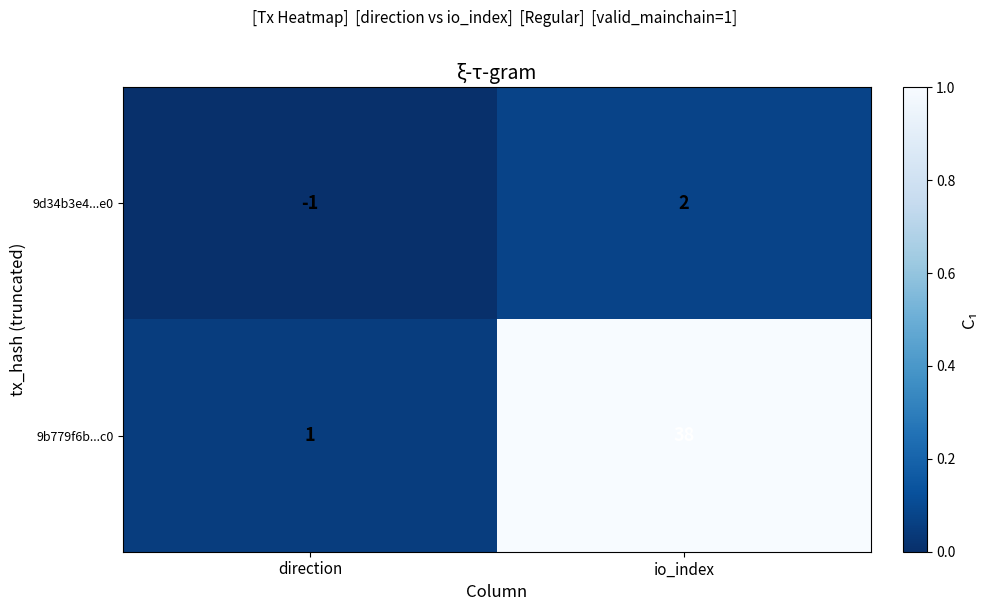

The 9d34b3e4...e0 series shows 1 at io_index. True or false?

False